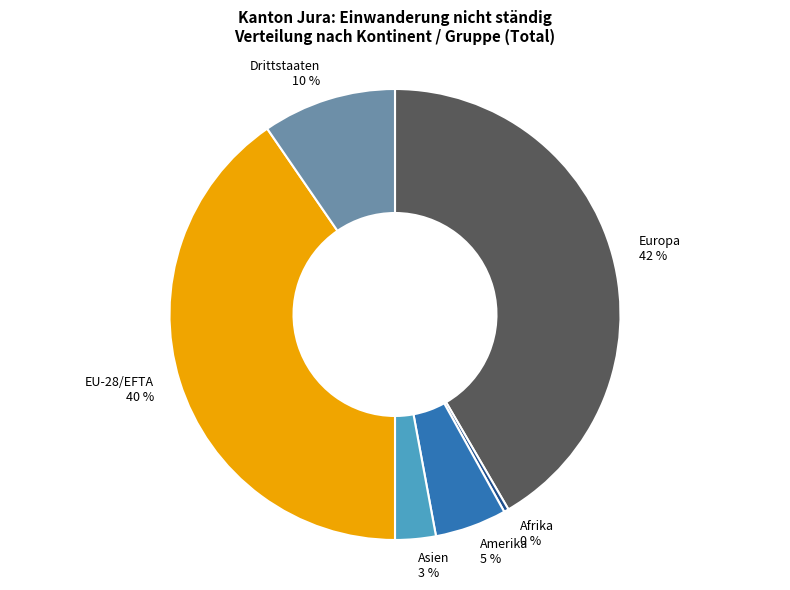

Do EU-28/EFTA and Amerika together represent more than half of the pie?

No